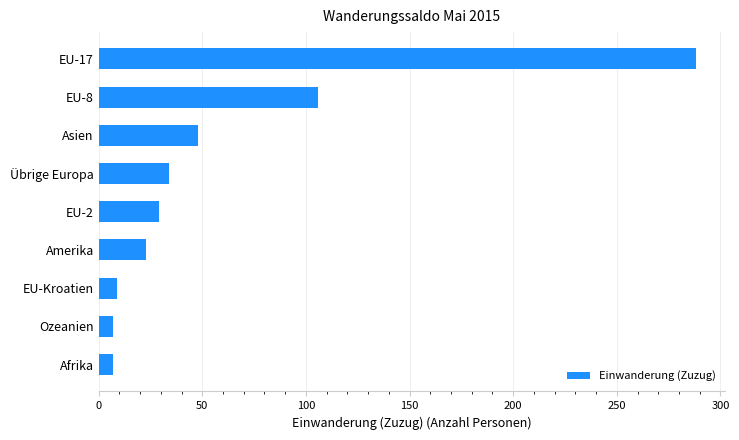

What is the sum of all values?

551